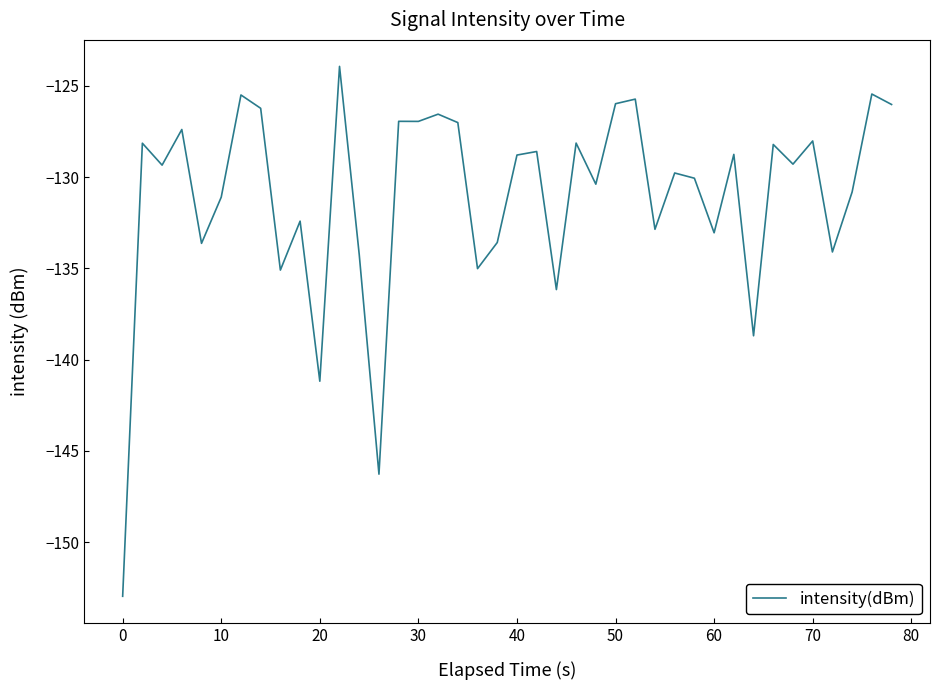

Does the chart have visible grid lines?

No